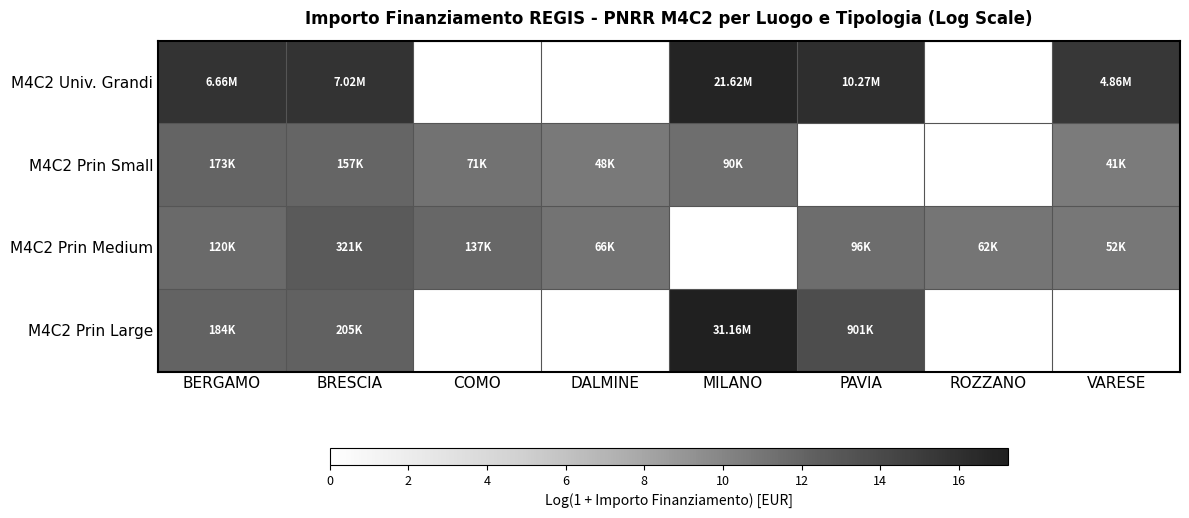

What is the total value across all series at COMO?

23.0